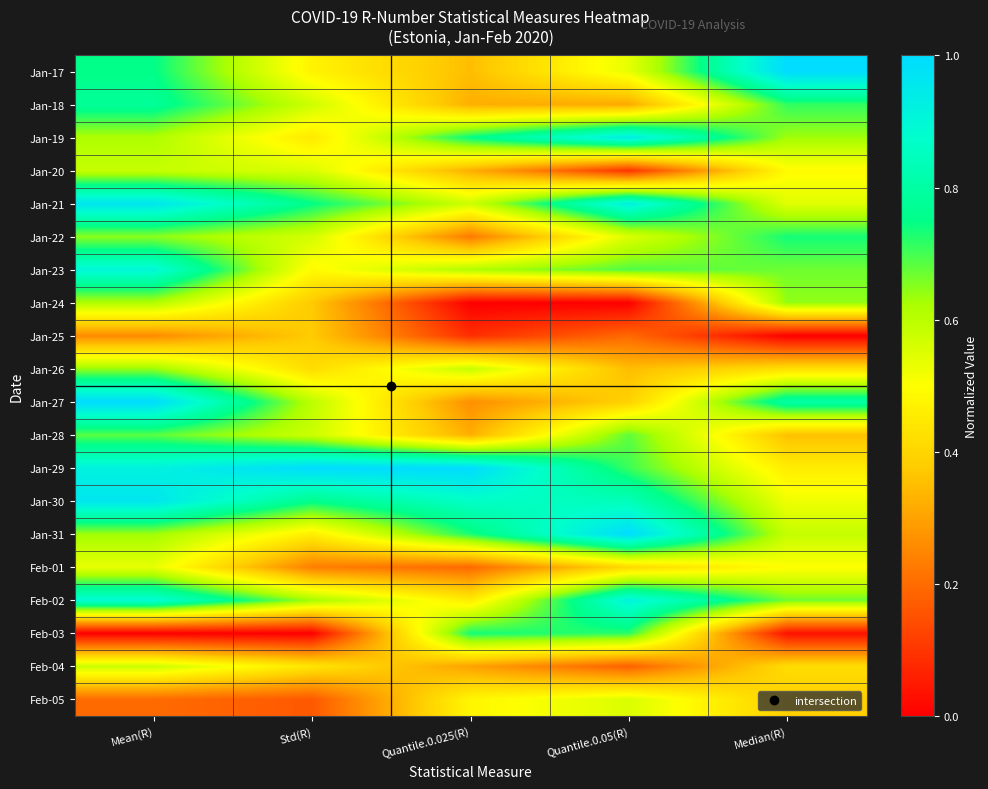

Reading left to right, extract all data points from this chart.

Jan-17: Mean(R)=0.8	Std(R)=0.5	Quantile.0.025(R)=0.4	Quantile.0.05(R)=0.5	Median(R)=1.0
Jan-18: Mean(R)=0.8	Std(R)=0.6	Quantile.0.025(R)=0.3	Quantile.0.05(R)=0.3	Median(R)=0.7
Jan-19: Mean(R)=0.6	Std(R)=0.4	Quantile.0.025(R)=0.7	Quantile.0.05(R)=0.9	Median(R)=0.6
Jan-20: Mean(R)=0.6	Std(R)=0.6	Quantile.0.025(R)=0.3	Quantile.0.05(R)=0.1	Median(R)=0.5
Jan-21: Mean(R)=1.0	Std(R)=0.7	Quantile.0.025(R)=0.6	Quantile.0.05(R)=0.9	Median(R)=0.5
Jan-22: Mean(R)=0.6	Std(R)=0.6	Quantile.0.025(R)=0.2	Quantile.0.05(R)=0.6	Median(R)=0.7
Jan-23: Mean(R)=0.9	Std(R)=0.5	Quantile.0.025(R)=0.6	Quantile.0.05(R)=0.7	Median(R)=0.7
Jan-24: Mean(R)=0.6	Std(R)=0.4	Quantile.0.025(R)=0.0	Quantile.0.05(R)=0.0	Median(R)=0.6
Jan-25: Mean(R)=0.3	Std(R)=0.4	Quantile.0.025(R)=0.1	Quantile.0.05(R)=0.2	Median(R)=0.0
Jan-26: Mean(R)=0.6	Std(R)=0.4	Quantile.0.025(R)=0.6	Quantile.0.05(R)=0.4	Median(R)=0.4
Jan-27: Mean(R)=1.0	Std(R)=0.6	Quantile.0.025(R)=0.3	Quantile.0.05(R)=0.4	Median(R)=0.8
Jan-28: Mean(R)=0.7	Std(R)=0.6	Quantile.0.025(R)=0.3	Quantile.0.05(R)=0.7	Median(R)=0.4
Jan-29: Mean(R)=0.9	Std(R)=1.0	Quantile.0.025(R)=1.0	Quantile.0.05(R)=0.7	Median(R)=0.5
Jan-30: Mean(R)=1.0	Std(R)=0.8	Quantile.0.025(R)=0.9	Quantile.0.05(R)=0.8	Median(R)=0.5
Jan-31: Mean(R)=0.6	Std(R)=0.5	Quantile.0.025(R)=0.7	Quantile.0.05(R)=1.0	Median(R)=0.6
Feb-01: Mean(R)=0.5	Std(R)=0.2	Quantile.0.025(R)=0.2	Quantile.0.05(R)=0.4	Median(R)=0.5
Feb-02: Mean(R)=0.9	Std(R)=0.6	Quantile.0.025(R)=0.5	Quantile.0.05(R)=0.9	Median(R)=0.7
Feb-03: Mean(R)=0.0	Std(R)=0.0	Quantile.0.025(R)=0.7	Quantile.0.05(R)=0.7	Median(R)=0.0
Feb-04: Mean(R)=0.6	Std(R)=0.4	Quantile.0.025(R)=0.3	Quantile.0.05(R)=0.2	Median(R)=0.4
Feb-05: Mean(R)=0.2	Std(R)=0.2	Quantile.0.025(R)=0.5	Quantile.0.05(R)=0.6	Median(R)=0.4